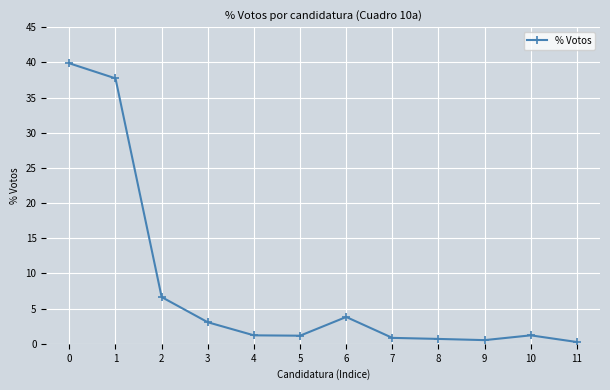

The chart shows a value of 0.2 at 11. True or false?

True